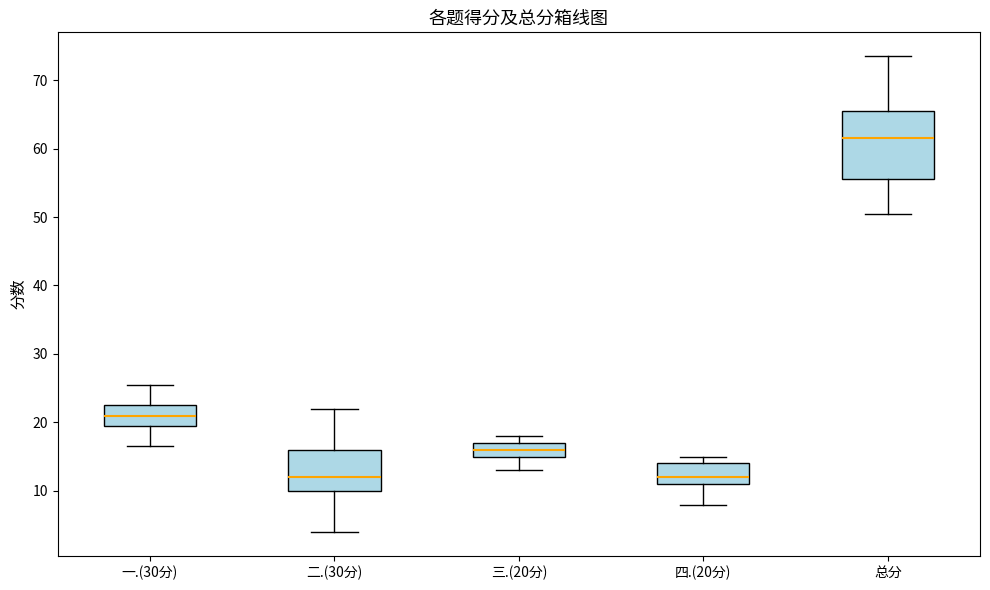

Where is the upper edge of the box for 一.(30分) on the y-axis? The values are not printed on the chart, so give them approximately, as read against the axis.

23